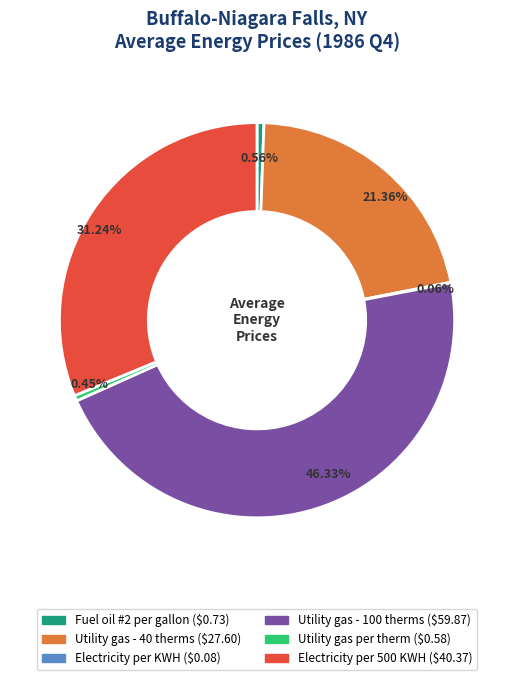

Between Utility gas - 100 therms and Utility gas per therm, which is larger?

Utility gas - 100 therms